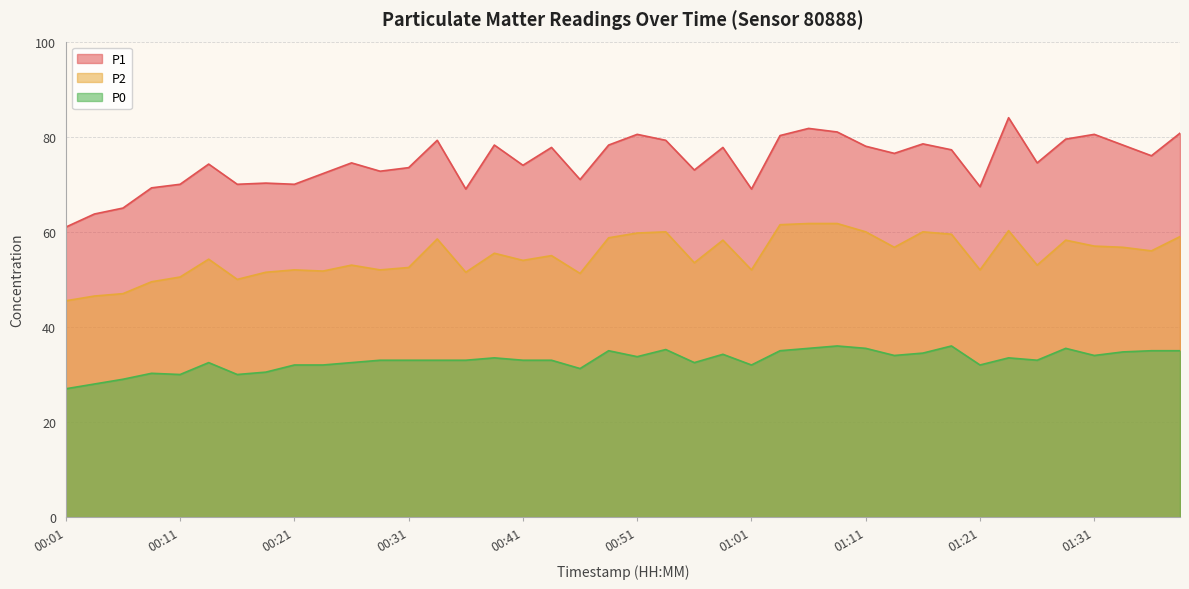

At which label is P2 closest to 53?

00:26